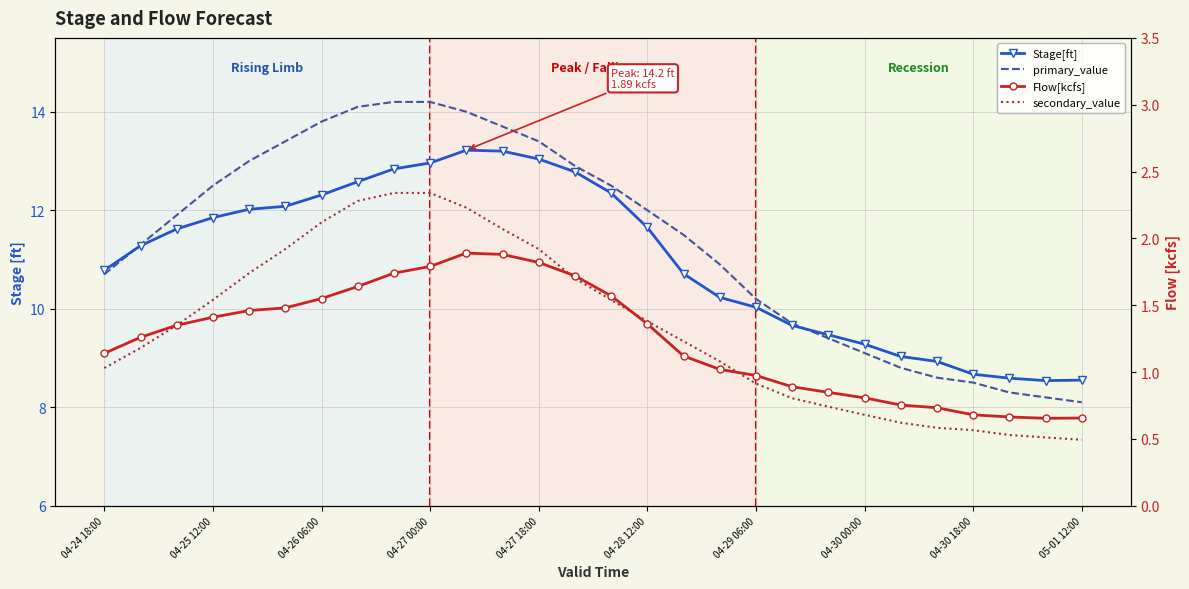

Which series has the largest total across all categories?

primary_value